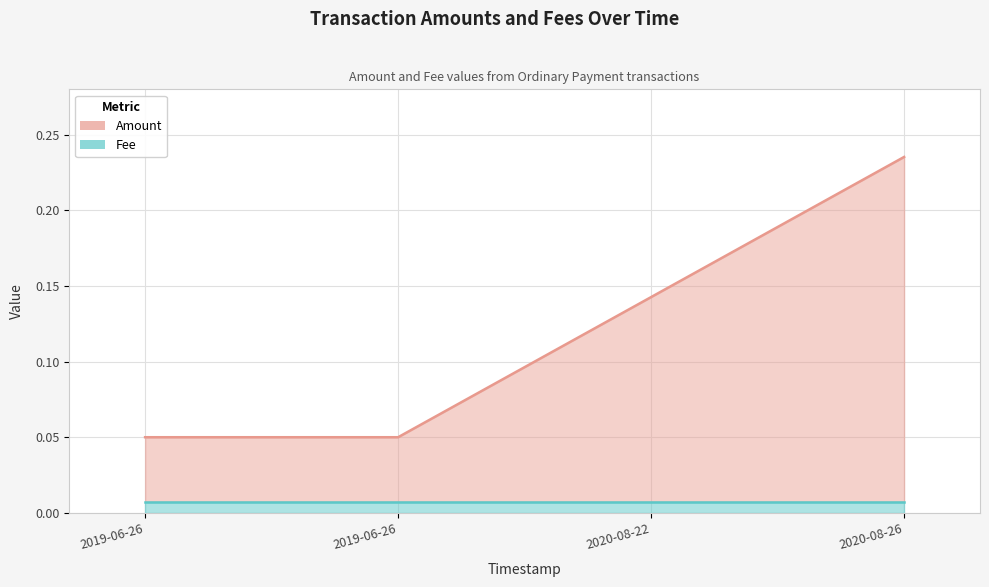

True or false: there are more than 0 points higher than both neighbors.

False